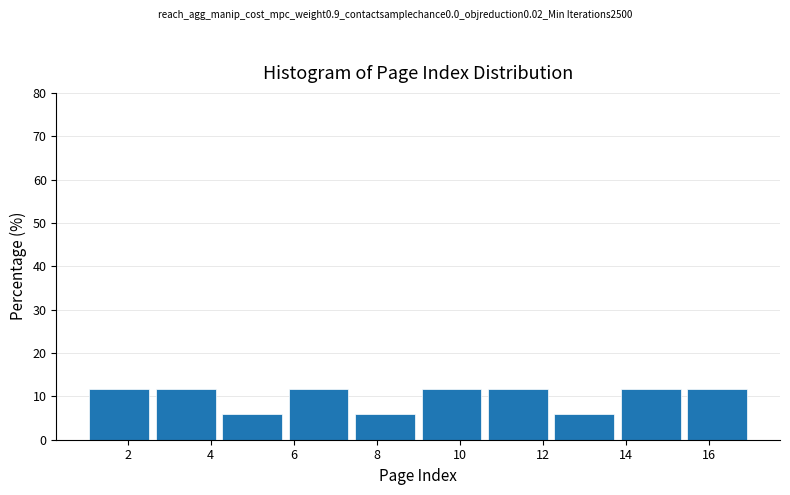

Reading left to right, list every bar in this chart as the range it spans on the x-axis followed by its height. The values are not printed on the chart, so give them approximately, as read against the axis.

1.0 to 2.6: 12
2.6 to 4.2: 12
4.2 to 5.8: 6
5.8 to 7.4: 12
7.4 to 9.0: 6
9.0 to 10.6: 12
10.6 to 12.2: 12
12.2 to 13.8: 6
13.8 to 15.4: 12
15.4 to 17.0: 12